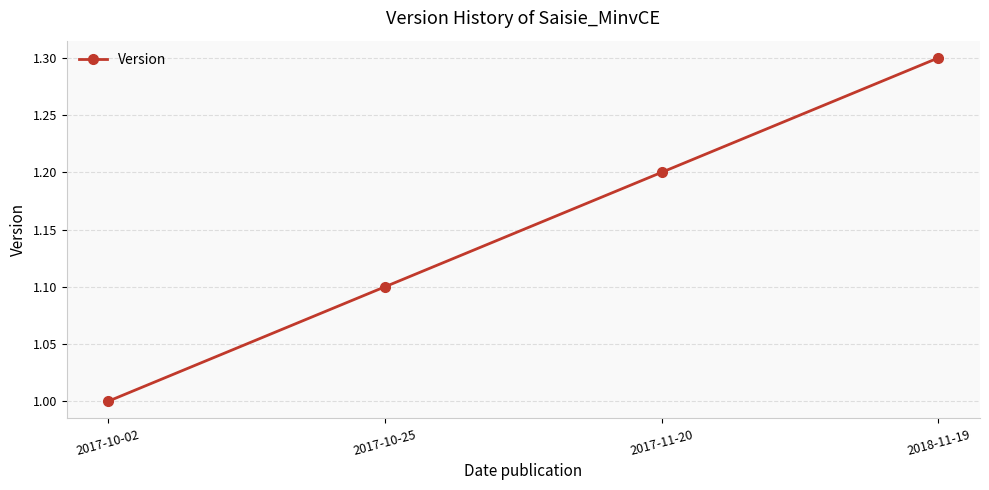

Reading left to right, extract all data points from this chart.

2017-10-02=1.0	2017-10-25=1.1	2017-11-20=1.2	2018-11-19=1.3